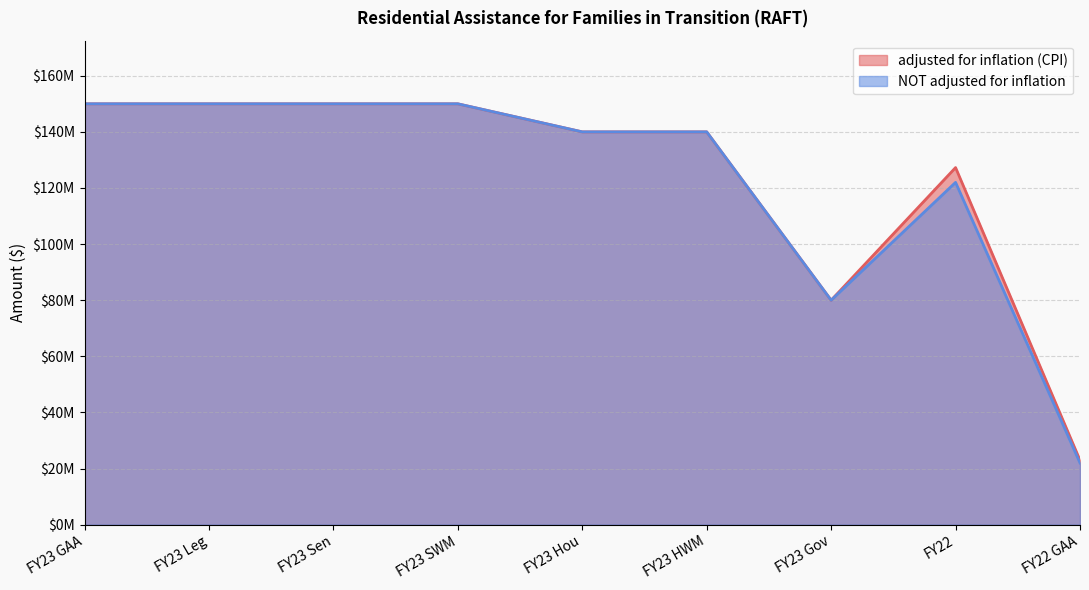

Does the chart display data point markers on the line(s)?

No